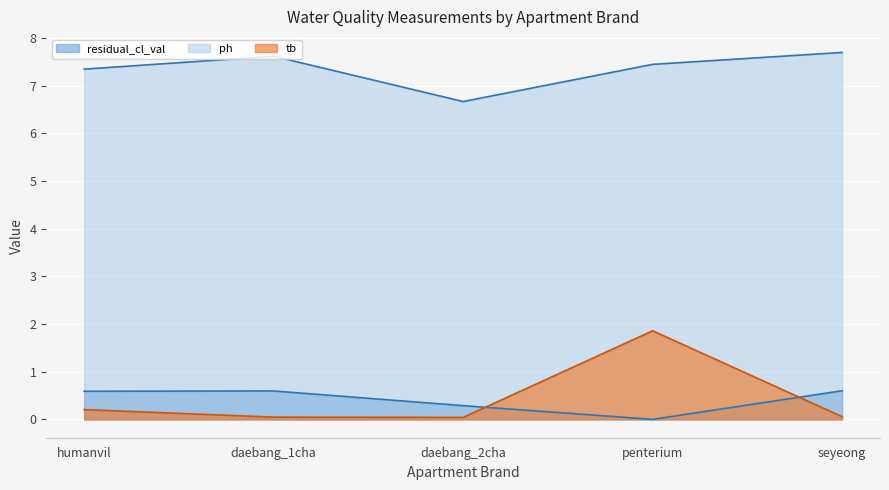

Reading left to right, list all the values displayed in this chart.

residual_cl_val: humanvil=0.6	daebang_1cha=0.6	daebang_2cha=0.3	penterium=0.0	seyeong=0.6
ph: humanvil=7.3	daebang_1cha=7.6	daebang_2cha=6.7	penterium=7.5	seyeong=7.7
tb: humanvil=0.2	daebang_1cha=0.0	daebang_2cha=0.0	penterium=1.9	seyeong=0.1